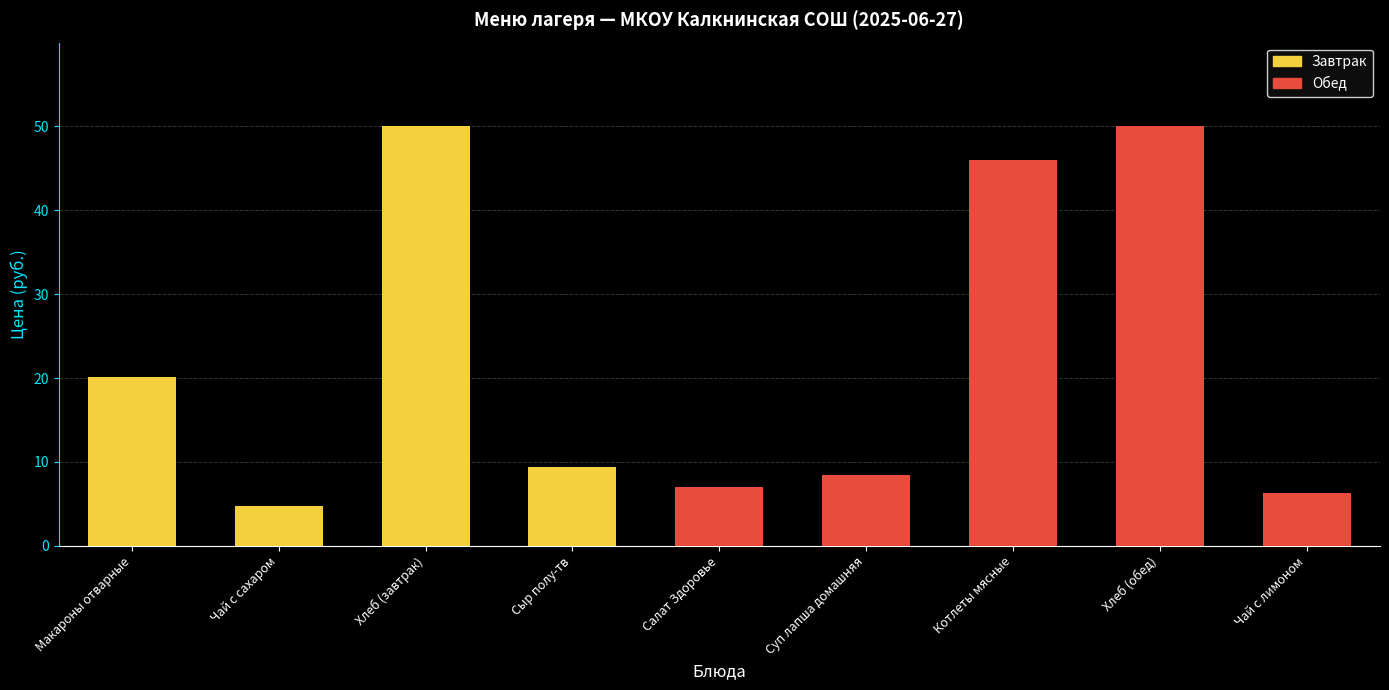

List the labels in order of value, smallest first.

Чай с сахаром, Чай с лимоном, Салат Здоровье, Суп лапша домашняя, Сыр полу-тв, Макароны отварные, Котлеты мясные, Хлеб (завтрак), Хлеб (обед)